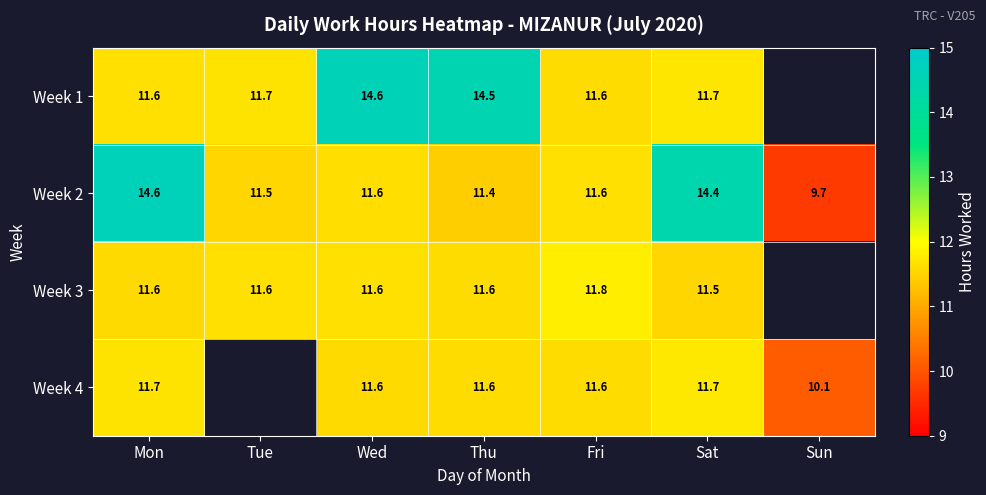

Count the number of categories in the chart.

7